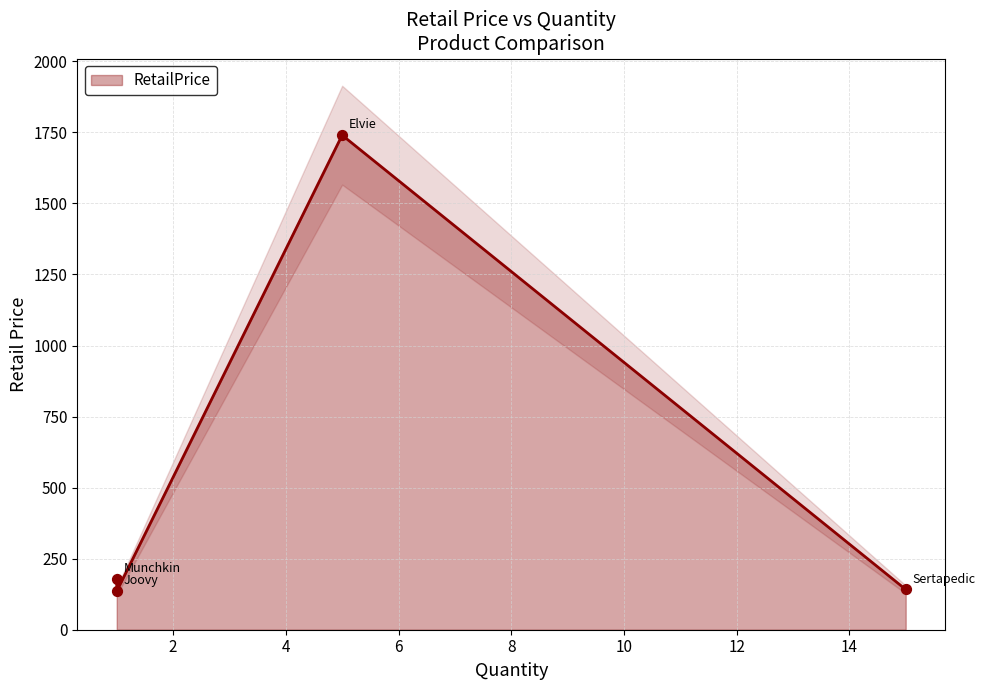

What is the change in value from Elvie to Joovy?

-1604.8